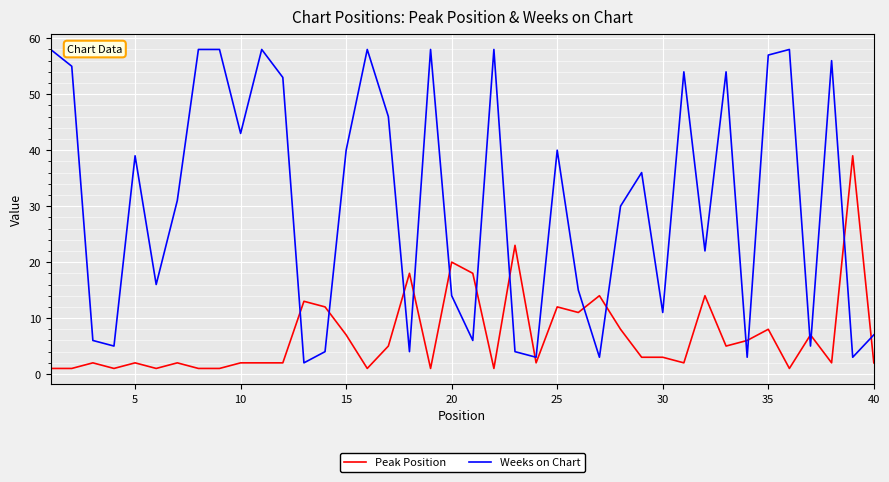

Which series has the widest spread of values?

Weeks on Chart